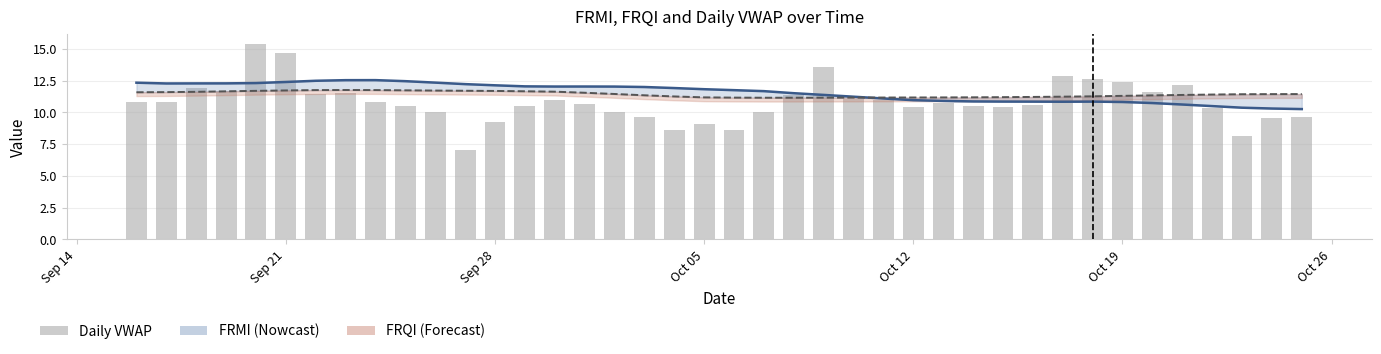

What is the value of the FRMI line bar at the 8th from the left?

12.5